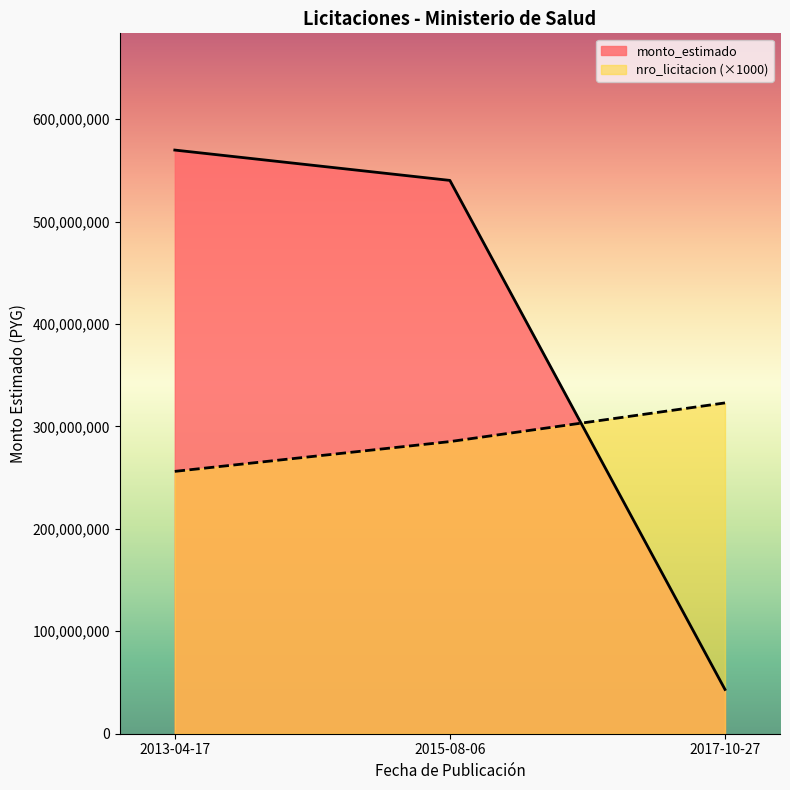

Is it true that monto_estimado equals 43200000 at 2017-10-27?

True